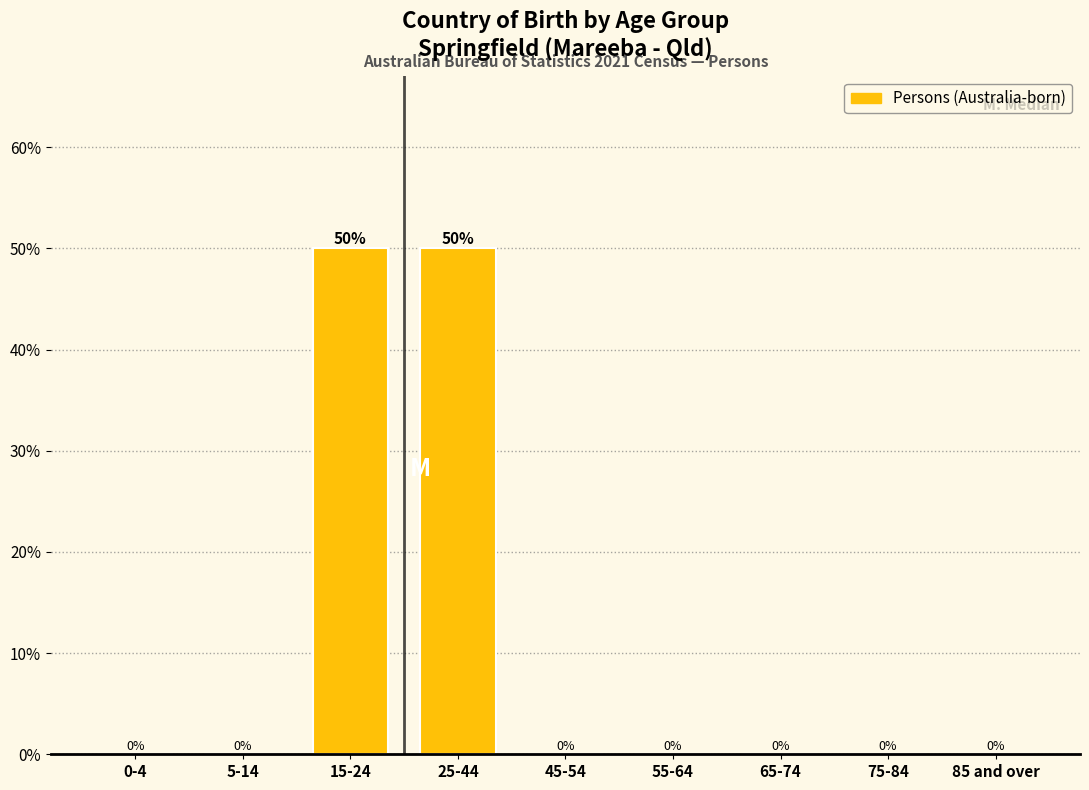

Reading left to right, extract all data points from this chart.

0-4=0	5-14=0	15-24=50	25-44=50	45-54=0	55-64=0	65-74=0	75-84=0	85 and over=0